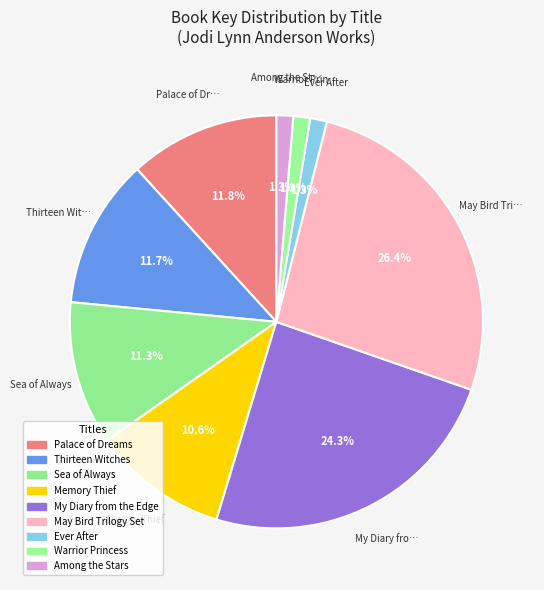

How many segments does this pie chart have?

9